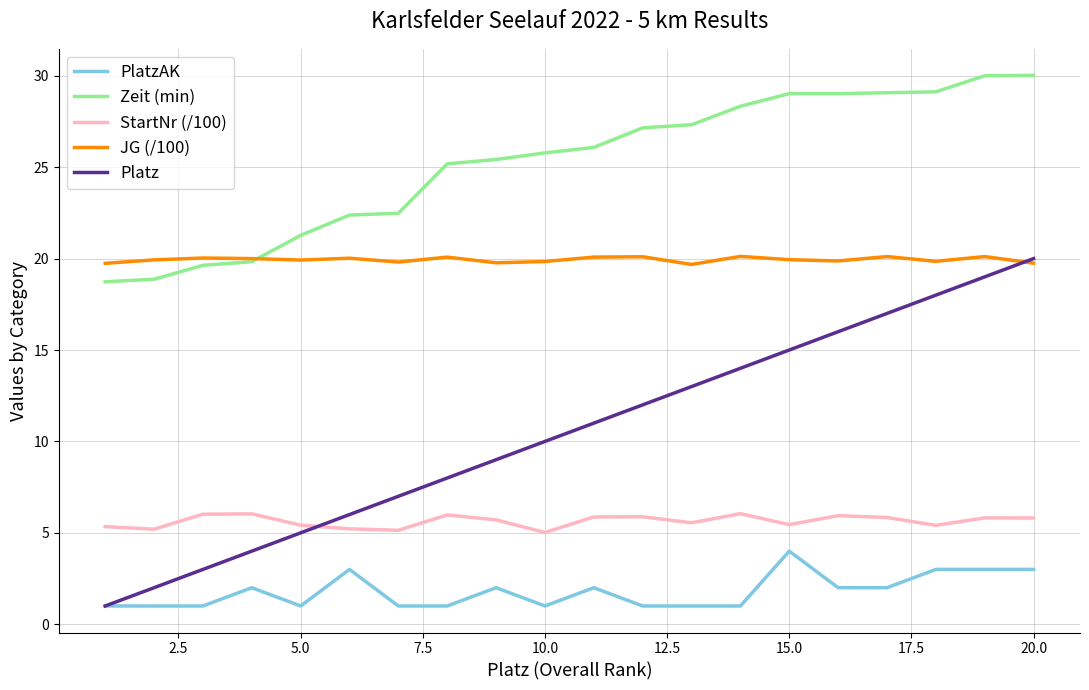

Which series has the largest total across all categories?

Zeit (min)